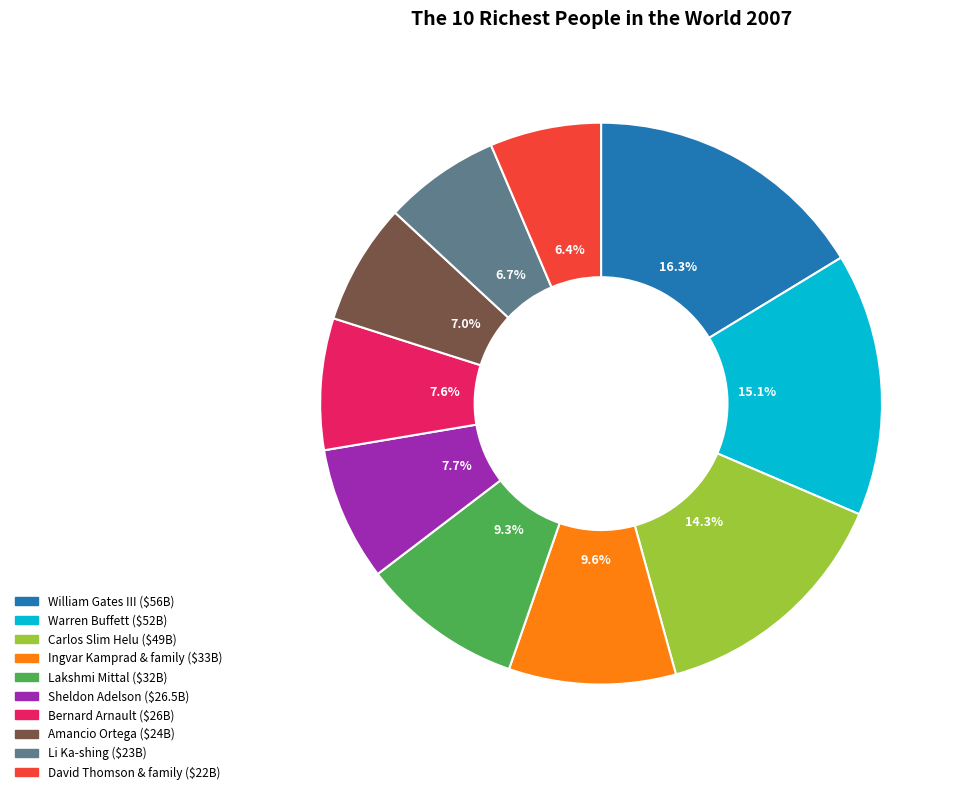

What is the ratio of the value at Bernard Arnault to the value at Amancio Ortega?

1.1